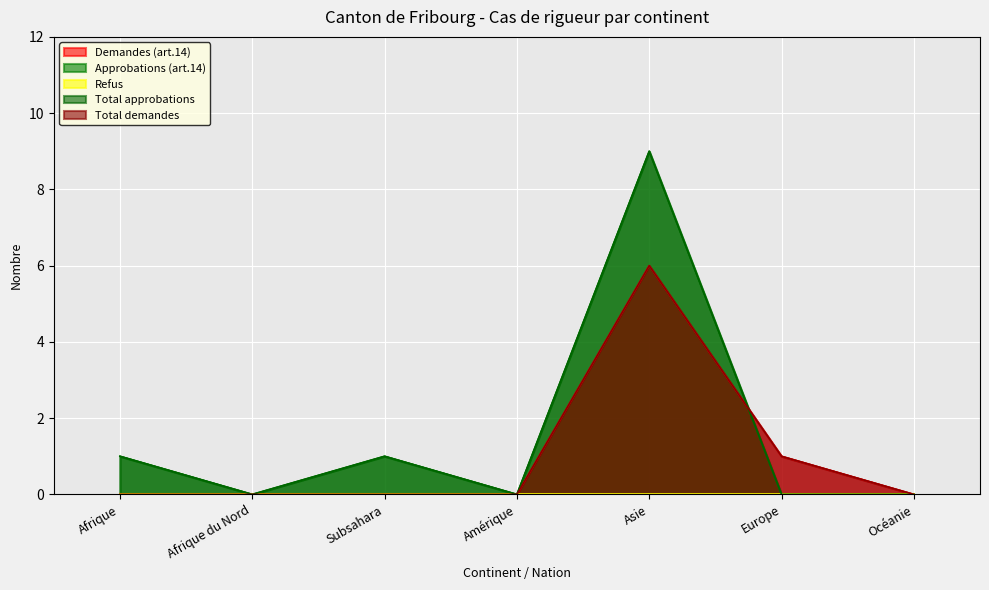

What is the value of the Total approbations point at the 3rd from the left?

1